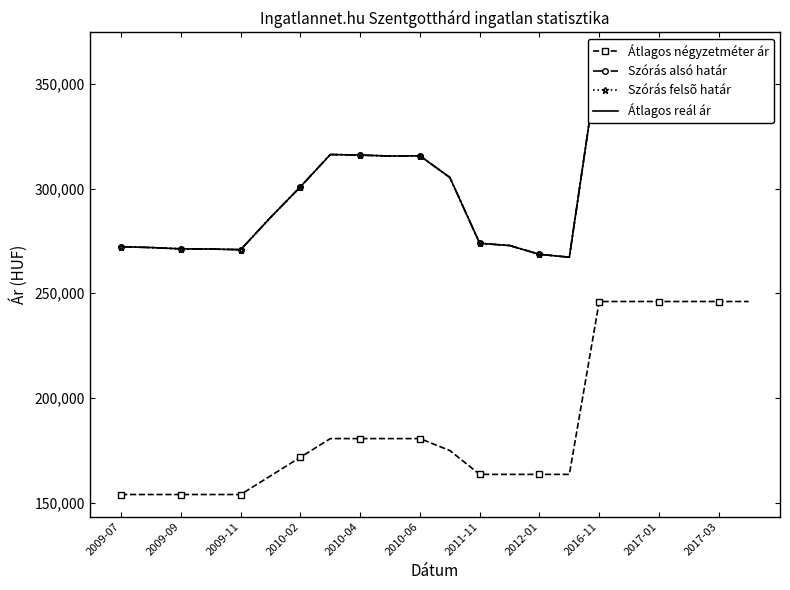

The value of Átlagos négyzetméter ár at 2009-11 is 240082. True or false?

False